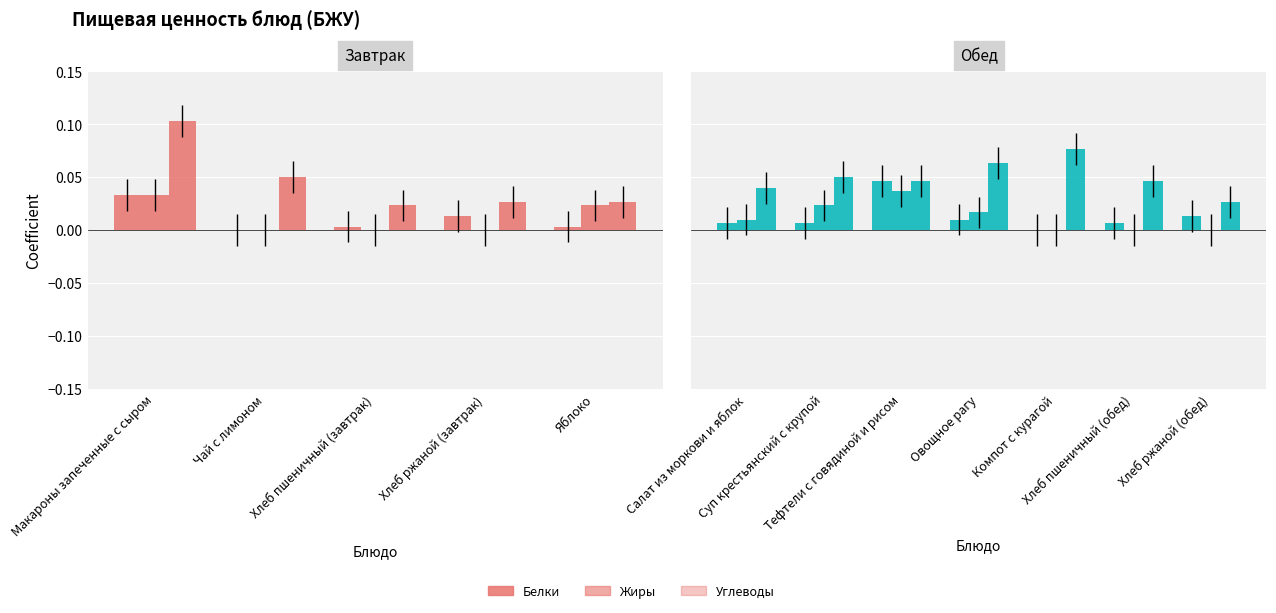

Where is Углеводы nearest to the value 0?

Хлеб пшеничный (завтрак)